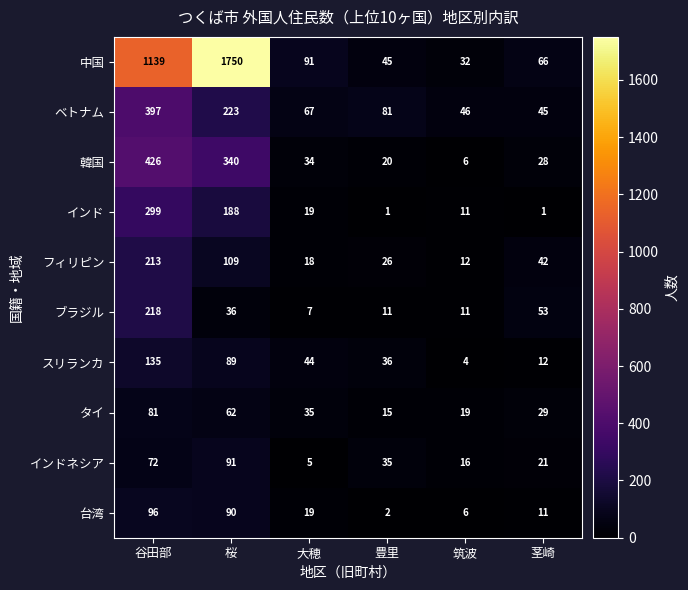

The 台湾 series shows 11 at 茎崎. True or false?

True